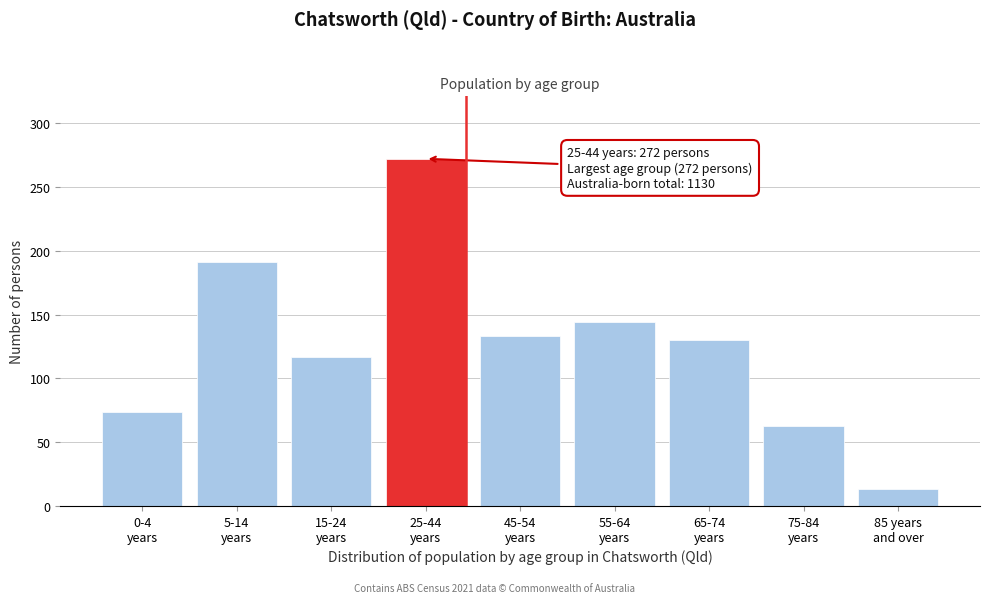

Reading left to right, extract all data points from this chart.

74	191	117	272	133	144	130	63	13